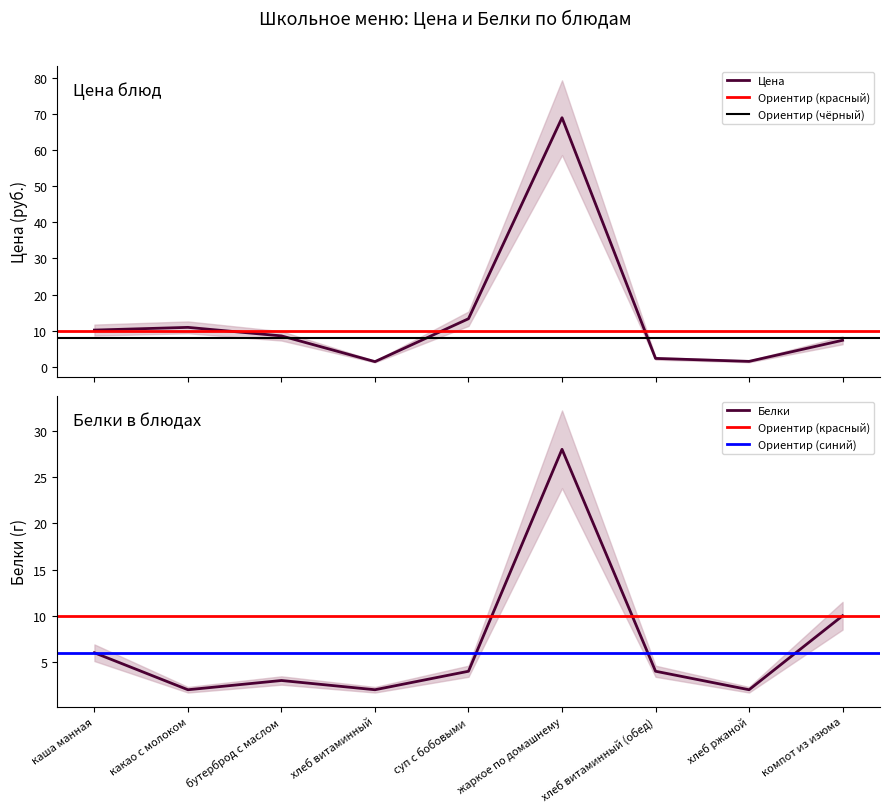

The value of Цена at хлеб витаминный (обед) is 3.8. True or false?

False